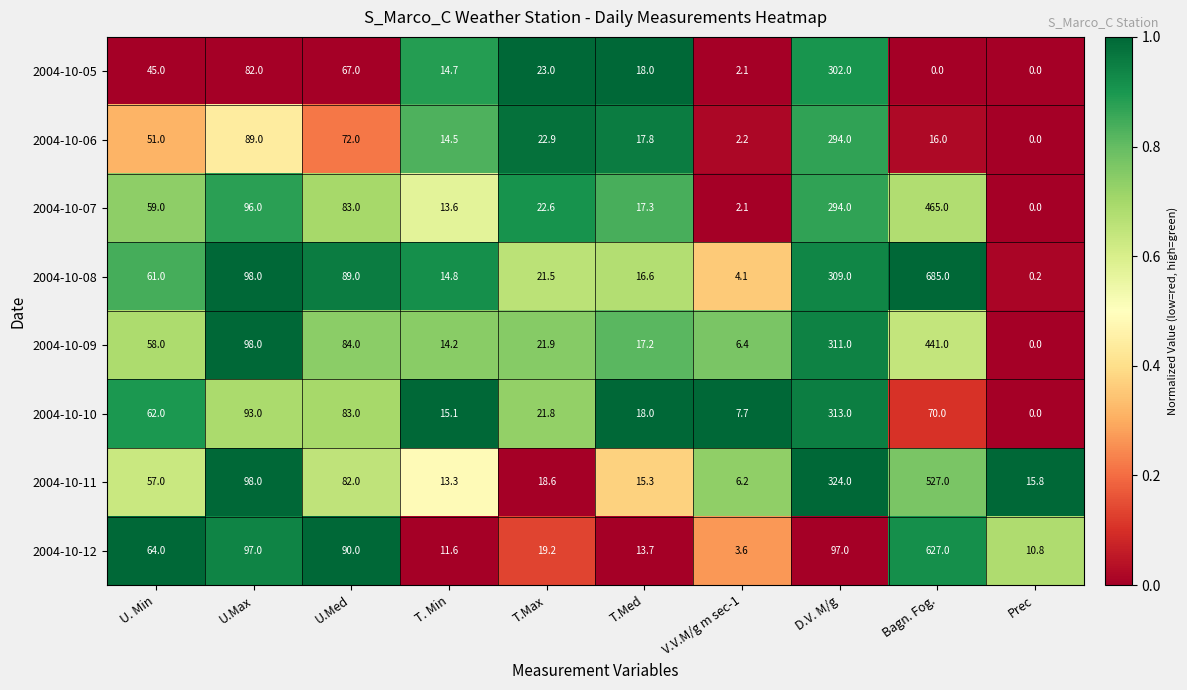

At which label does 2004-10-10 reach its minimum?

Prec